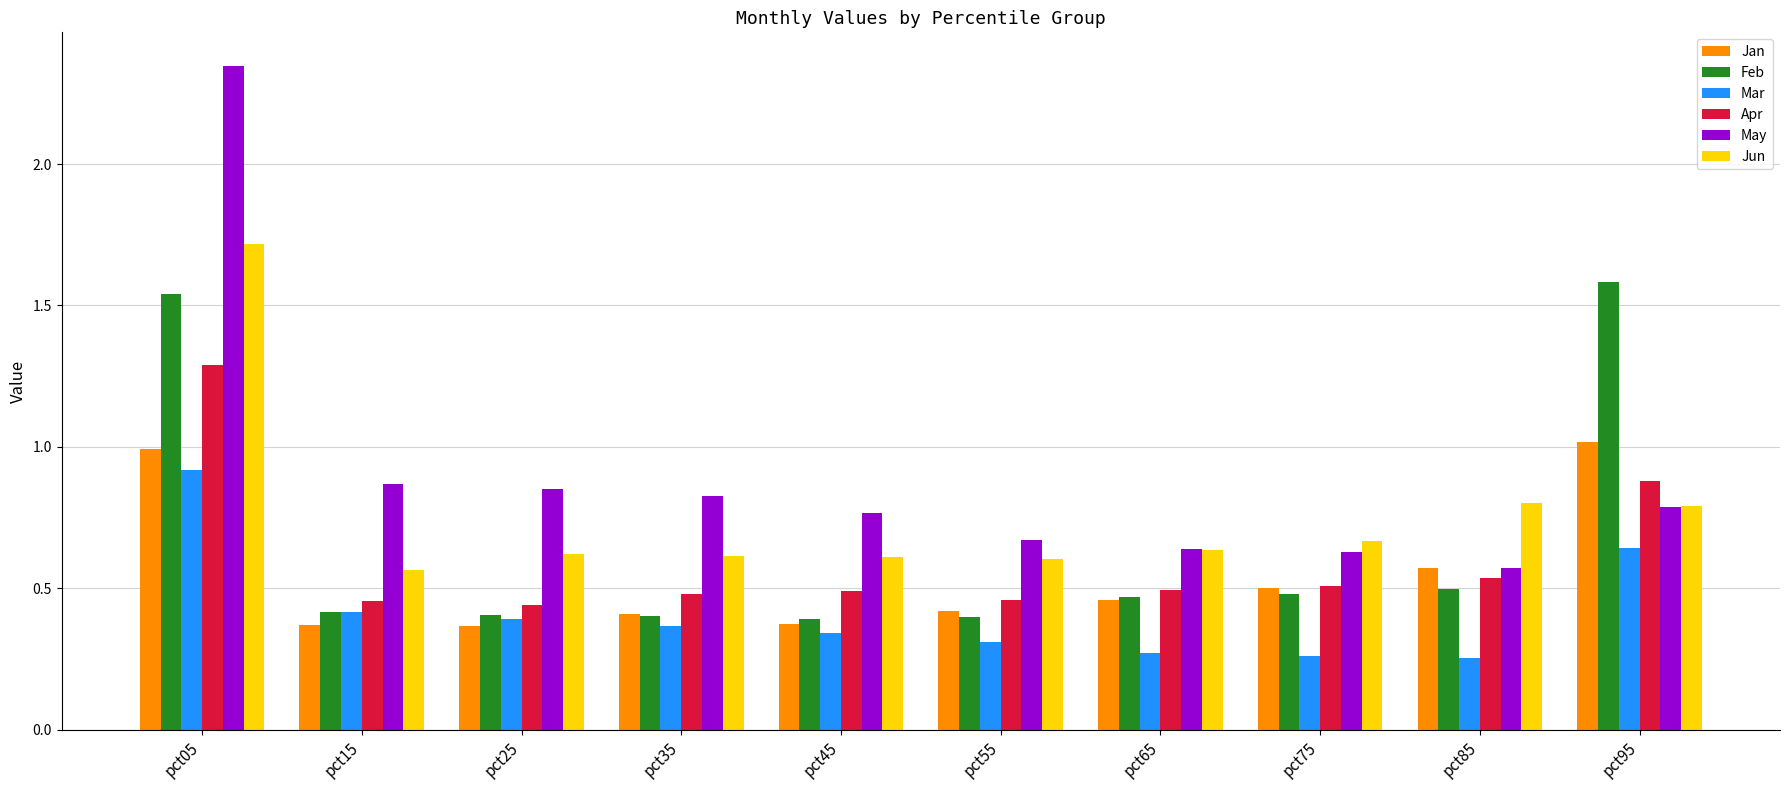

What are all the series names shown in the legend?

Jan, Feb, Mar, Apr, May, Jun